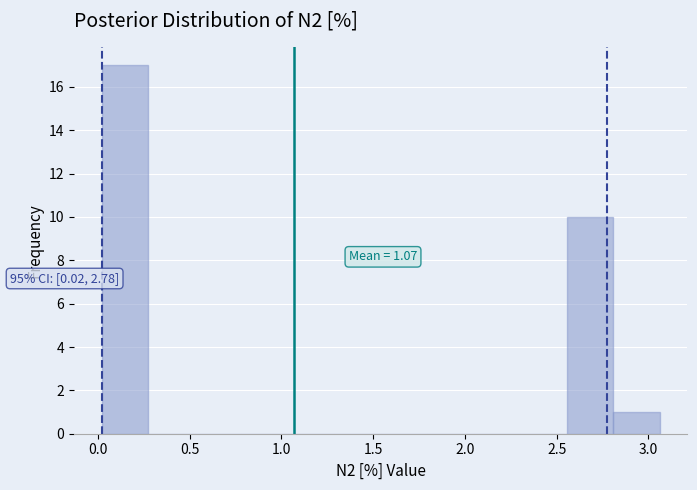

Which range on the x-axis has the tallest bar?

0.00 to 0.30